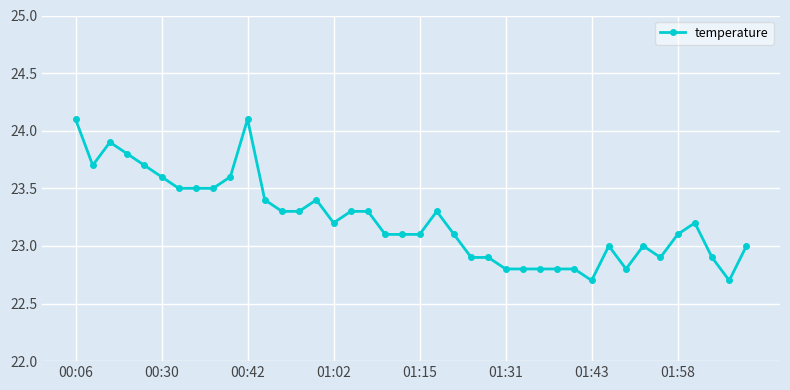

What is the value of the 26th point from the left?

22.8